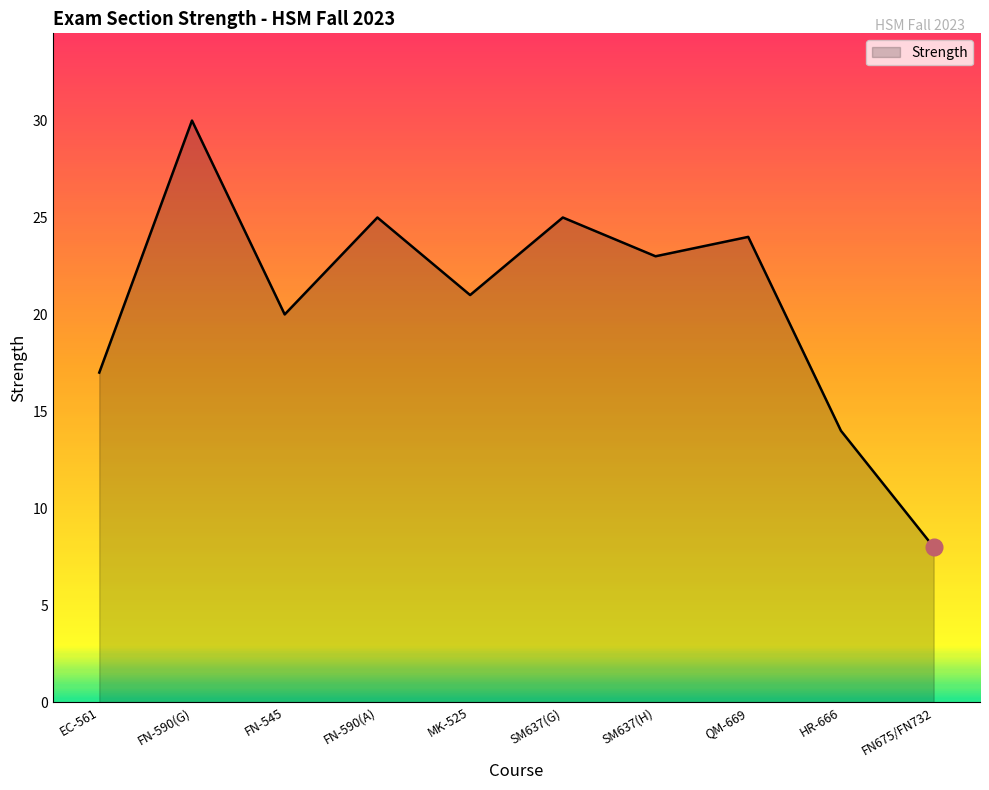

What is the minimum value shown in the chart?

8